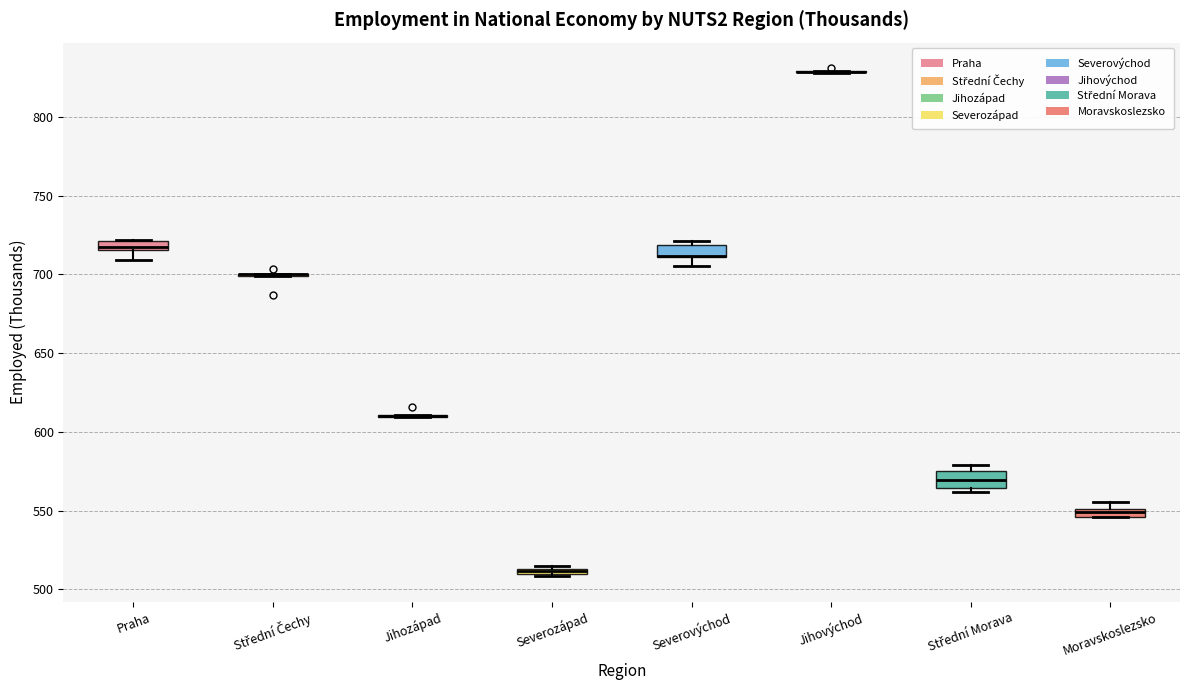

Where is the lower edge of the box for Severozápad on the y-axis? The values are not printed on the chart, so give them approximately, as read against the axis.

510